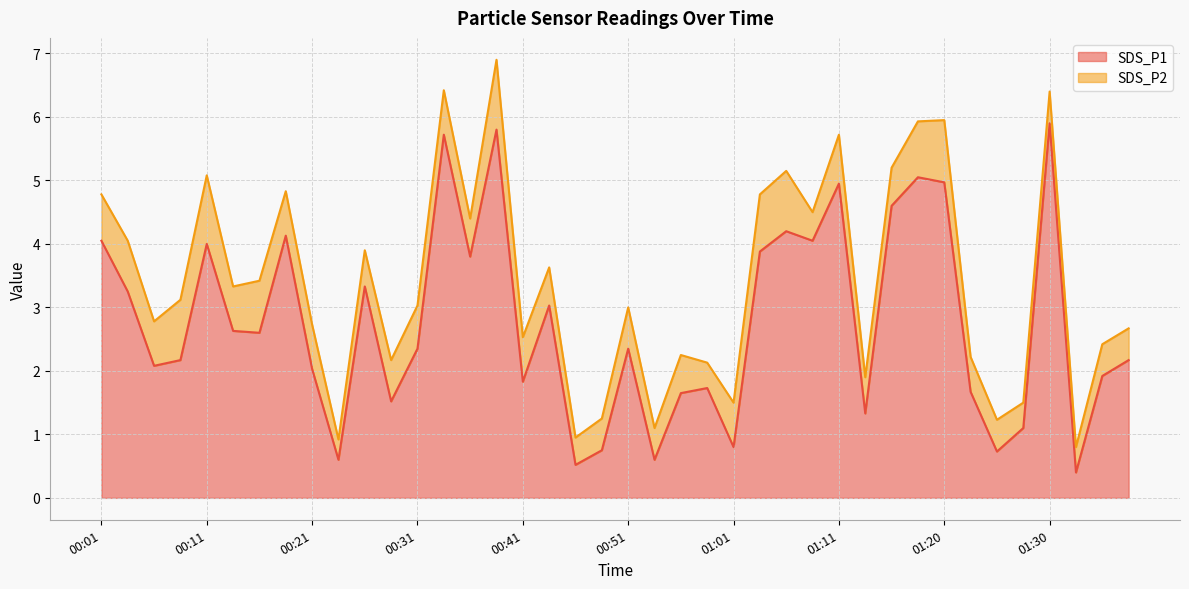

True or false: the data shows 2.4 at 00:31.

True